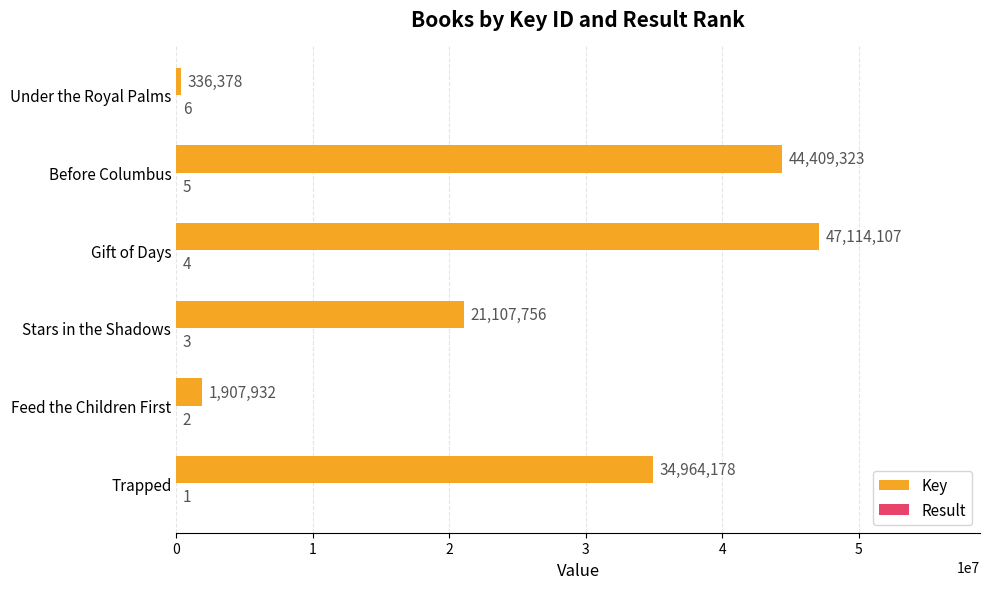

At which label is Key closest to 23725242?

Stars in the Shadows